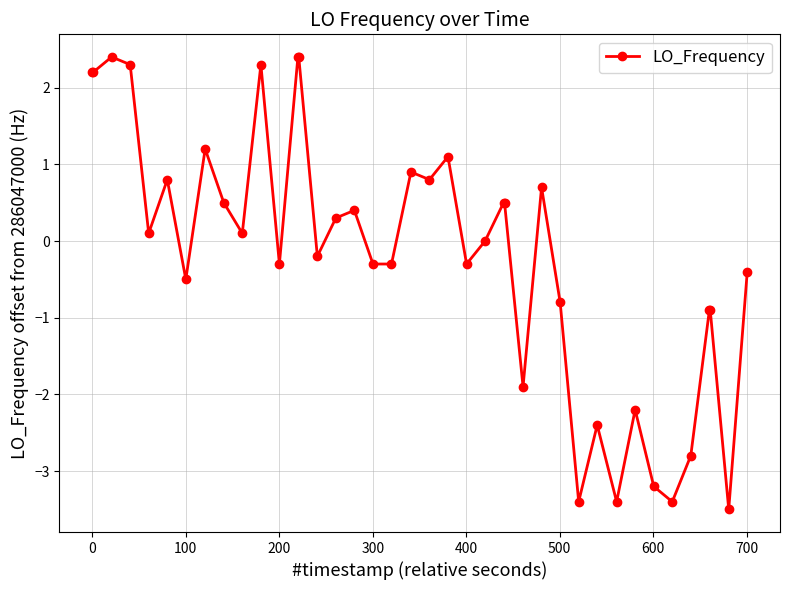

What is the greatest value displayed?

2.4